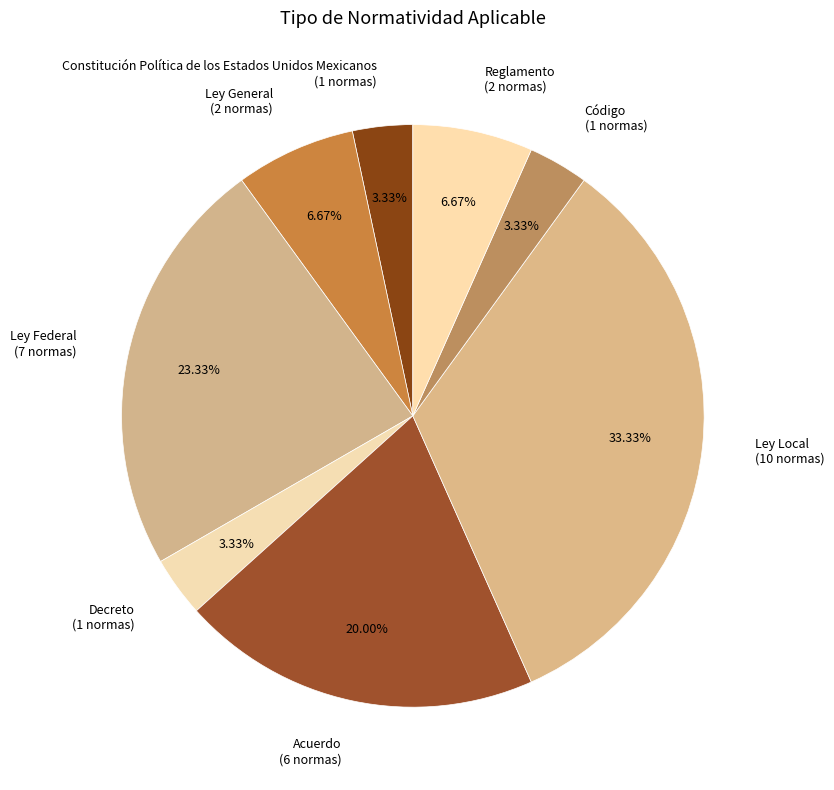

To the nearest percent, what portion does Constitución Política de los Estados Unidos Mexicanos represent?

3%